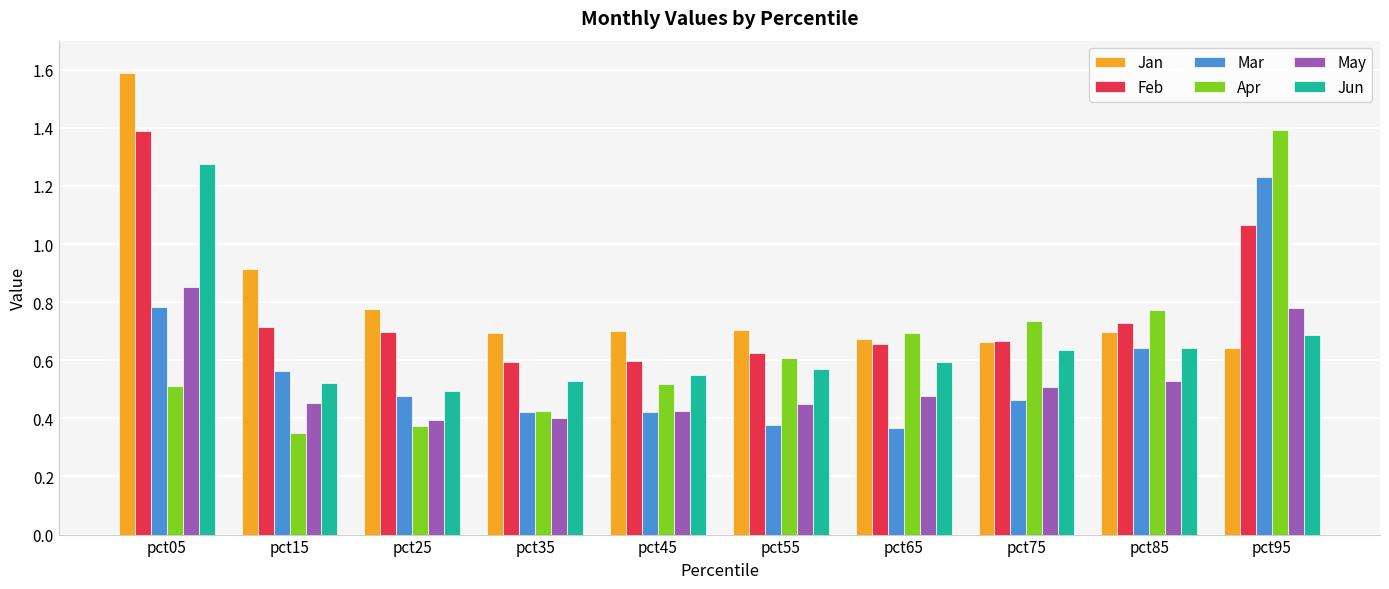

What is the maximum value shown in the chart?

1.6